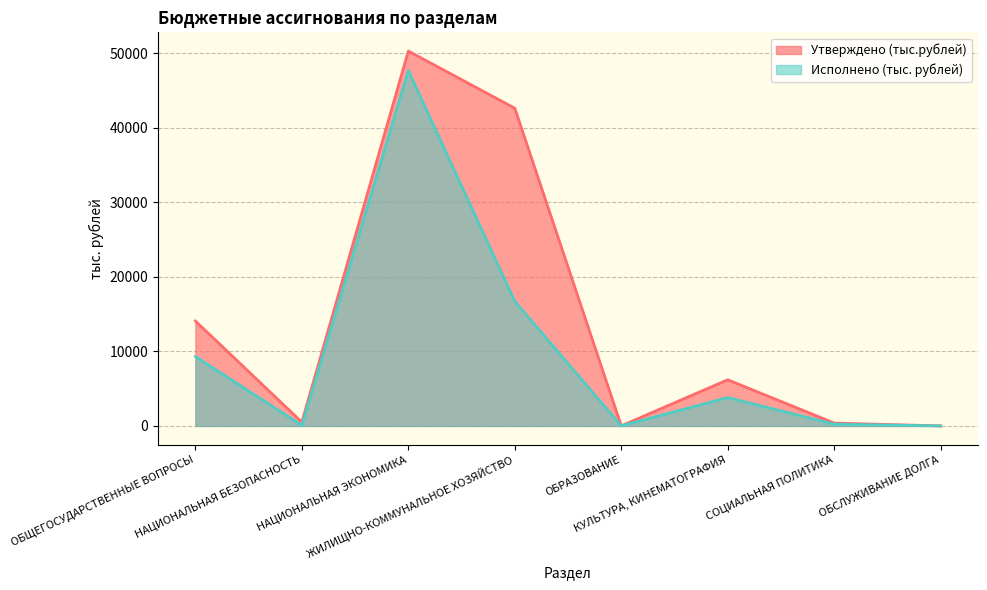

Reading left to right, what are all the values shown in this chart?

Утверждено (тыс.рублей): ОБЩЕГОСУДАРСТВЕННЫЕ ВОПРОСЫ=14080.8	НАЦИОНАЛЬНАЯ БЕЗОПАСНОСТЬ=505.5	НАЦИОНАЛЬНАЯ ЭКОНОМИКА=50291.1	ЖИЛИЩНО-КОММУНАЛЬНОЕ ХОЗЯЙСТВО=42630.3	ОБРАЗОВАНИЕ=13.7	КУЛЬТУРА, КИНЕМАТОГРАФИЯ=6192.9	СОЦИАЛЬНАЯ ПОЛИТИКА=385.3	ОБСЛУЖИВАНИЕ ДОЛГА=2.1
Исполнено (тыс. рублей): ОБЩЕГОСУДАРСТВЕННЫЕ ВОПРОСЫ=9311.0	НАЦИОНАЛЬНАЯ БЕЗОПАСНОСТЬ=81.0	НАЦИОНАЛЬНАЯ ЭКОНОМИКА=47668.0	ЖИЛИЩНО-КОММУНАЛЬНОЕ ХОЗЯЙСТВО=16724.1	ОБРАЗОВАНИЕ=13.7	КУЛЬТУРА, КИНЕМАТОГРАФИЯ=3804.2	СОЦИАЛЬНАЯ ПОЛИТИКА=239.4	ОБСЛУЖИВАНИЕ ДОЛГА=0.0